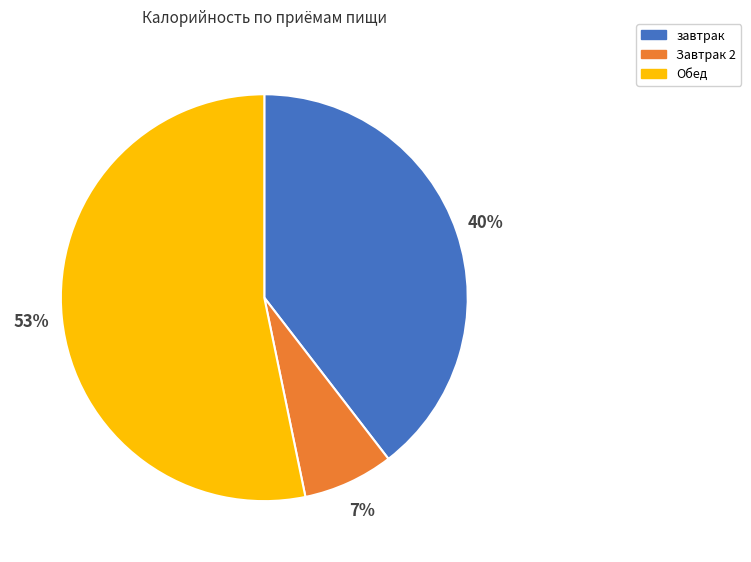

Is the sum of завтрак and Завтрак 2 greater than half?

No